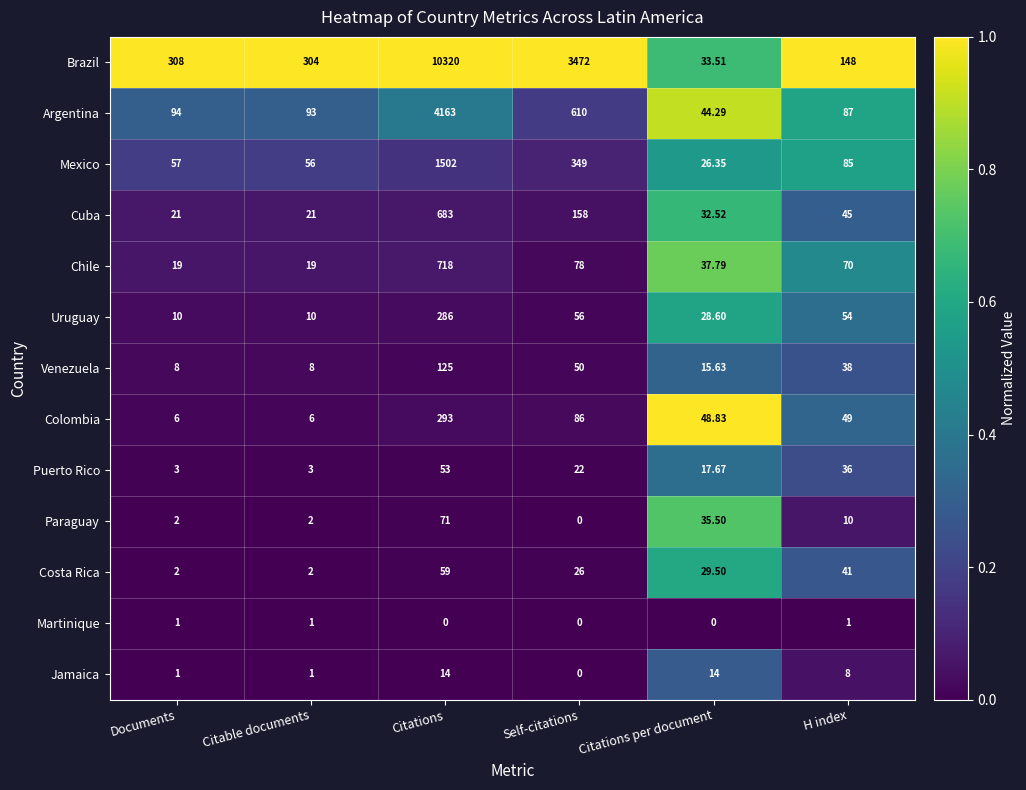

List the series in order of their peak value, highest first.

Brazil, Argentina, Mexico, Chile, Cuba, Colombia, Uruguay, Venezuela, Paraguay, Costa Rica, Puerto Rico, Jamaica, Martinique